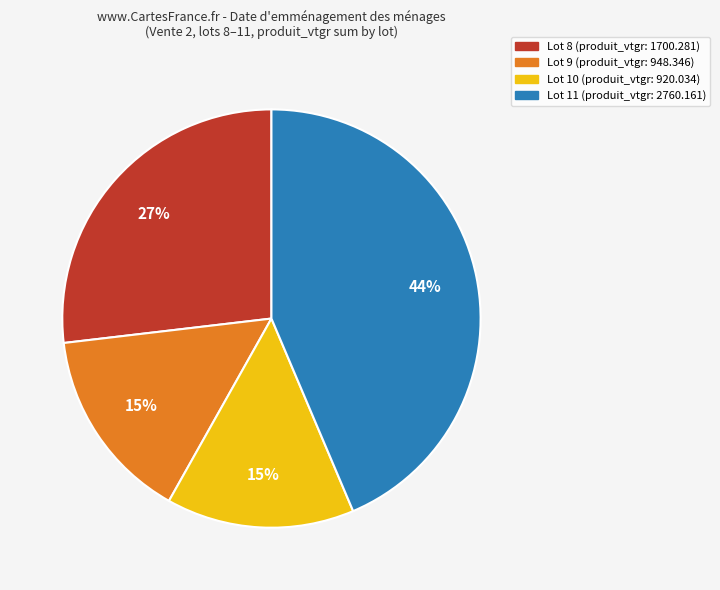

Combined, do Lot 10 and Lot 8 account for over 50%?

No